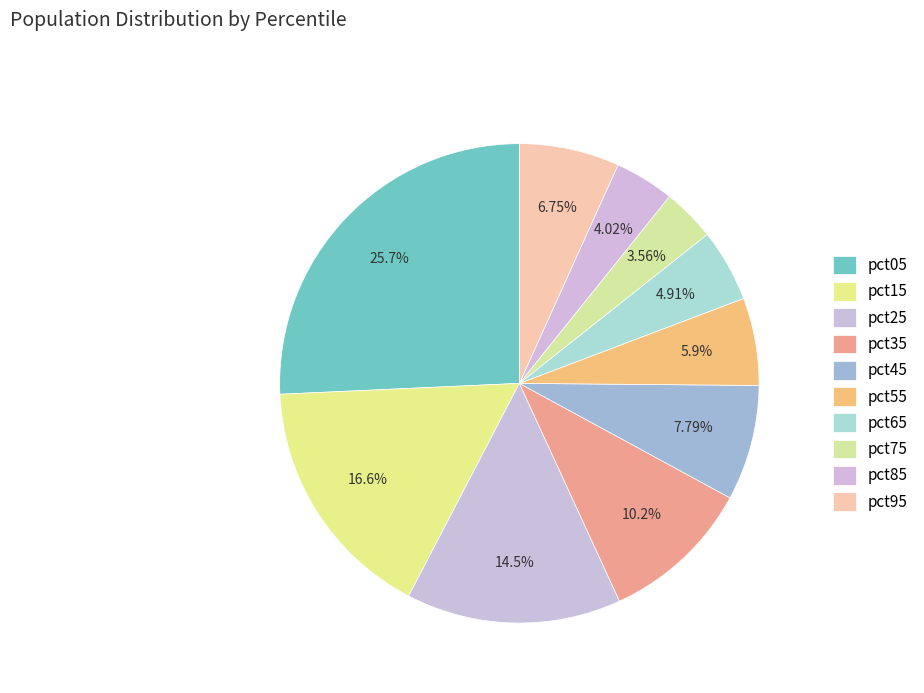

Does pct45 represent more than half of the total?

No